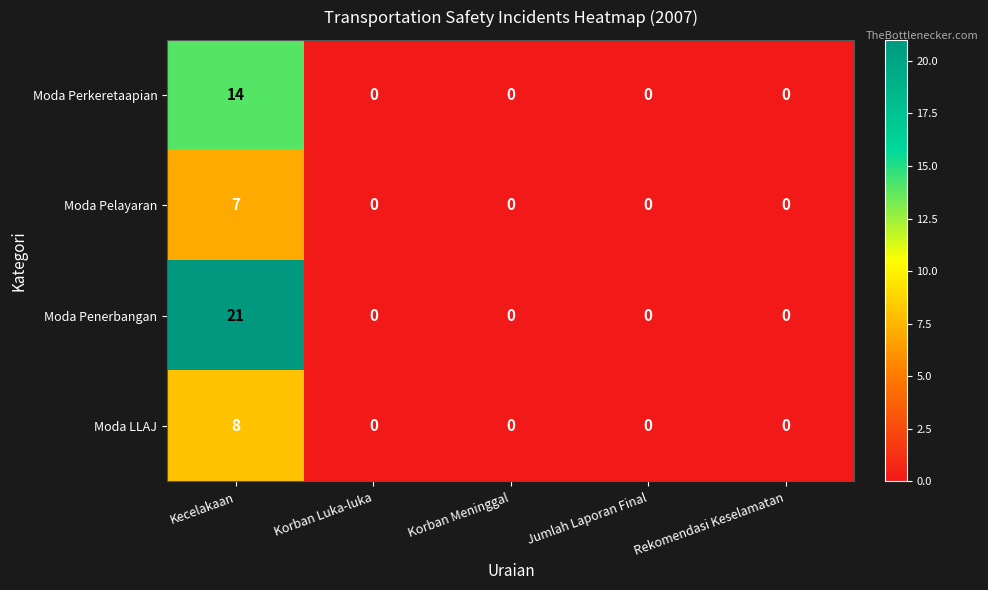

Reading right to left, list all the values displayed in this chart.

Moda Perkeretaapian: 0	0	0	0	14
Moda Pelayaran: 0	0	0	0	7
Moda Penerbangan: 0	0	0	0	21
Moda LLAJ: 0	0	0	0	8